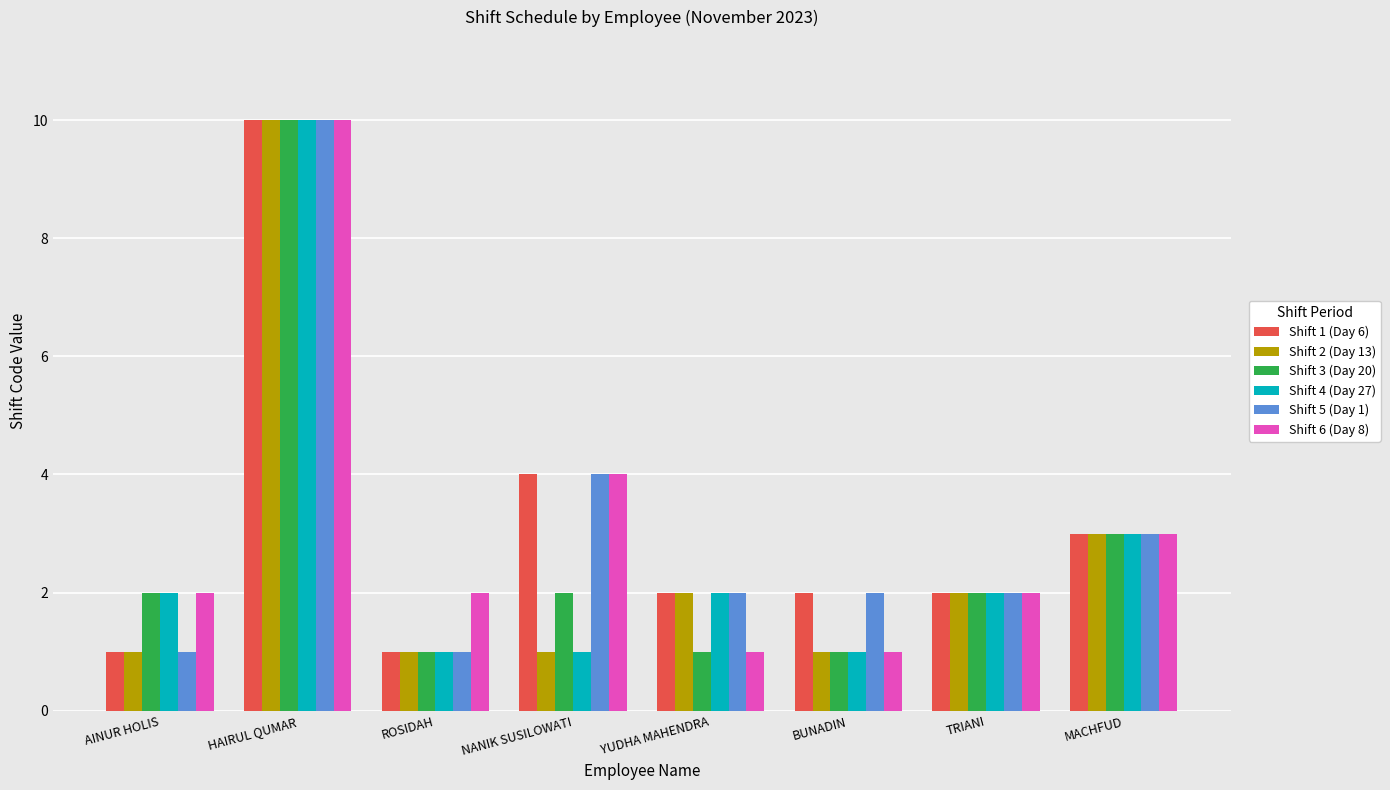

Where is Shift 4 (Day 27) nearest to the value 5?

MACHFUD